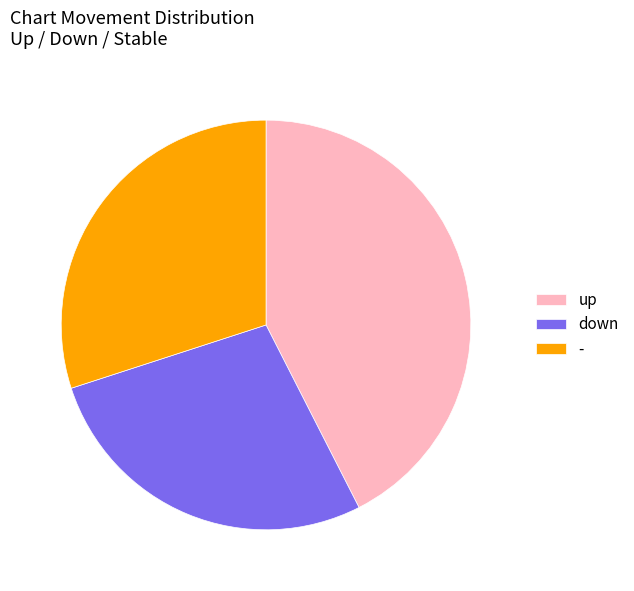

Rank the categories by value from highest to lowest.

up, -, down